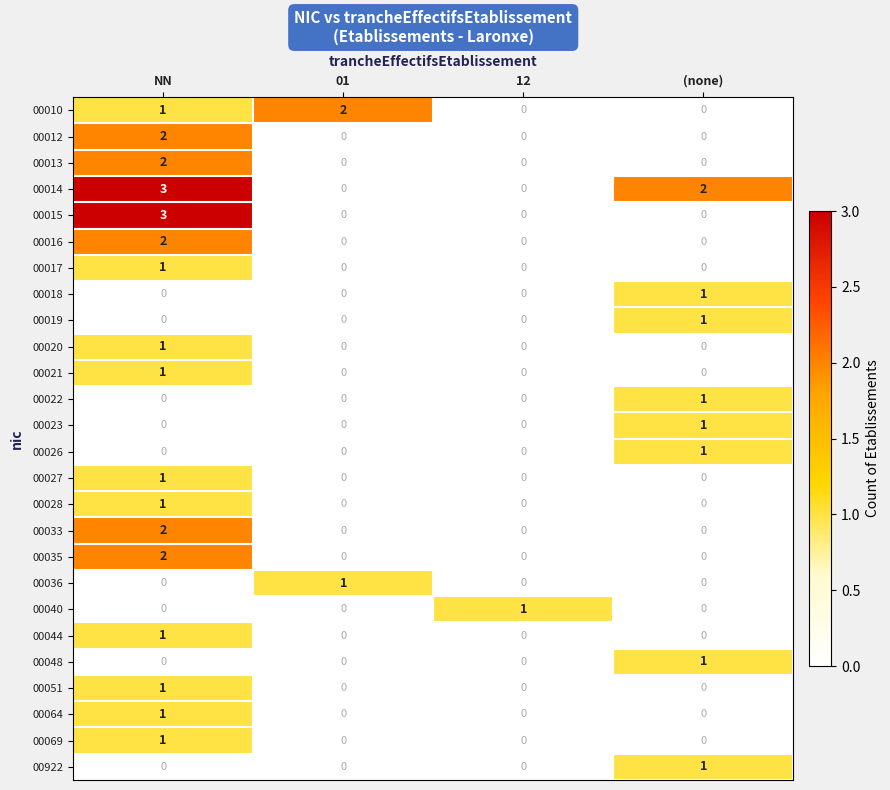

At how many categories does at least one series exceed 0?

4